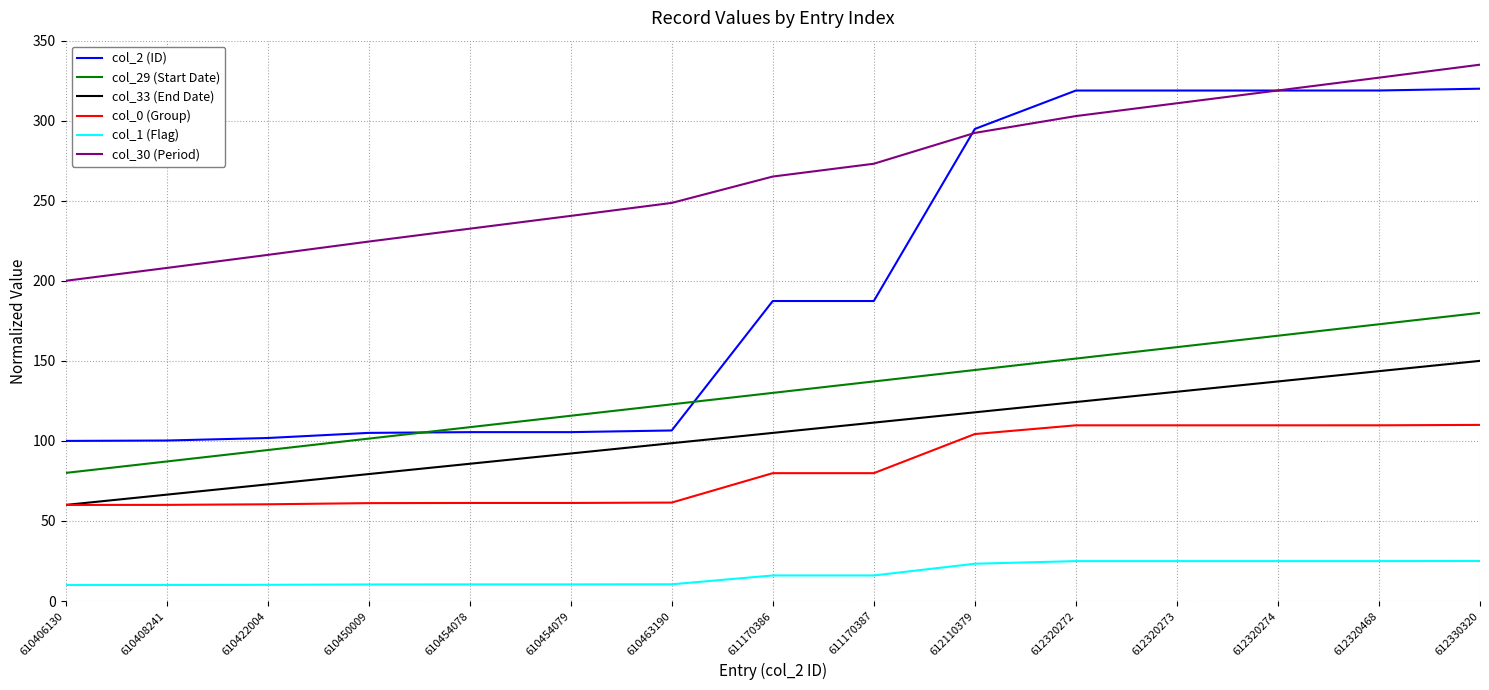

Rank the series by their maximum value, from highest to lowest.

col_30 (Period), col_2 (ID), col_29 (Start Date), col_33 (End Date), col_0 (Group), col_1 (Flag)